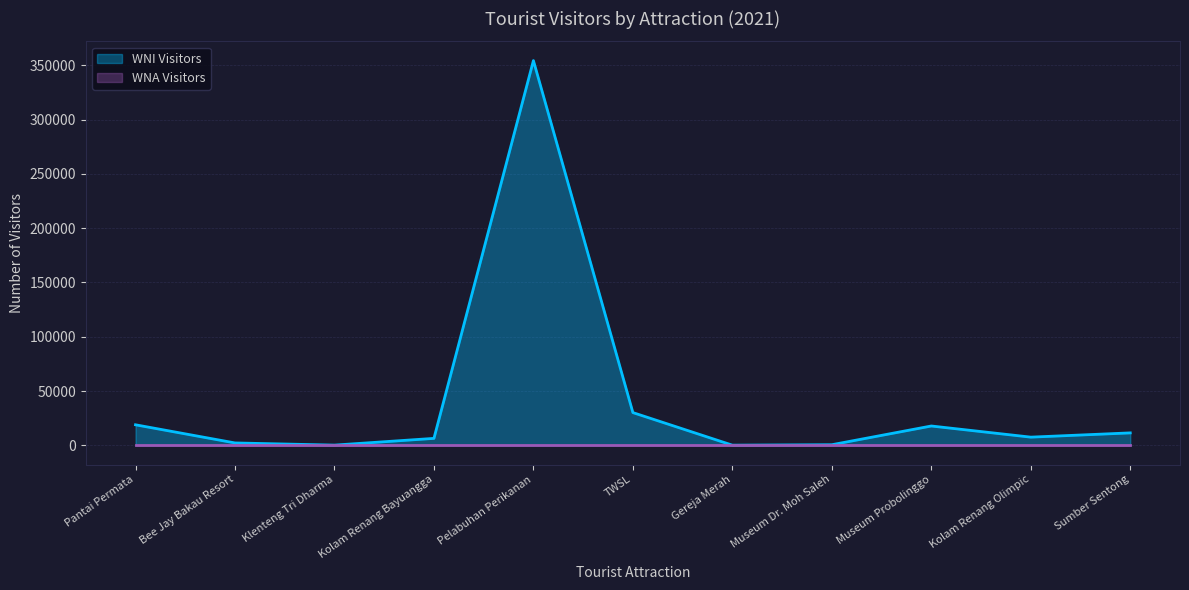

Which has a higher value, Bee Jay Bakau Resort or Klenteng Tri Dharma?

Bee Jay Bakau Resort